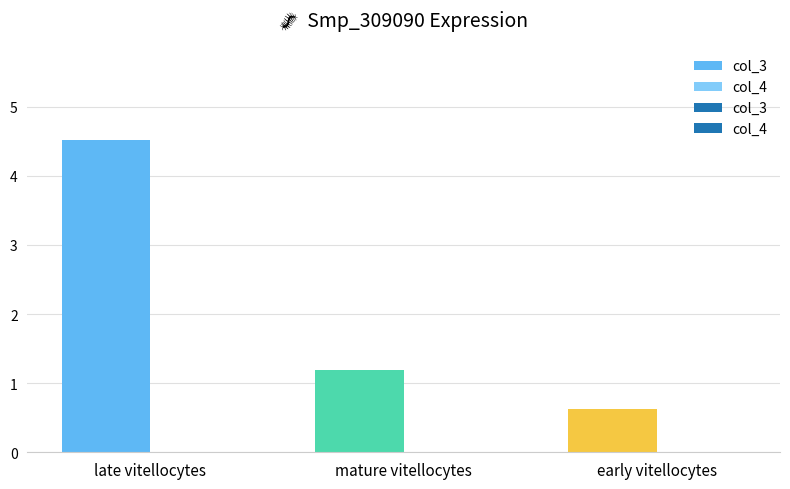

Which series has the largest total across all categories?

col_3